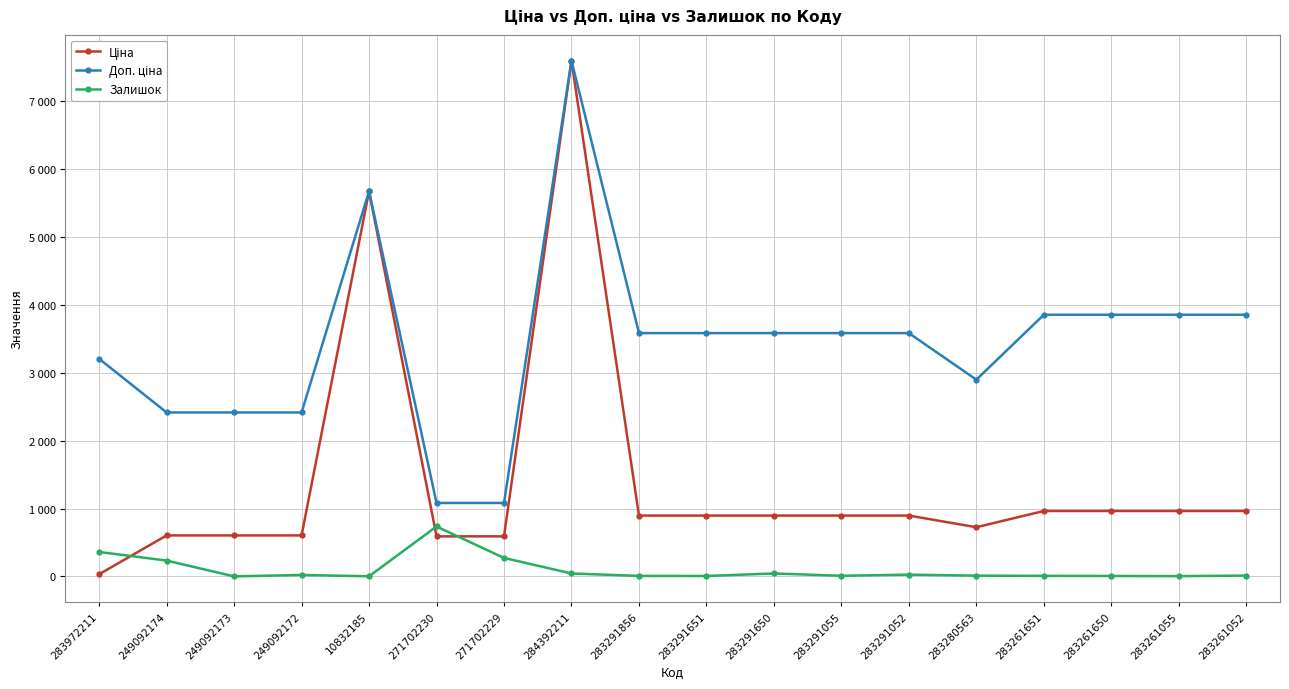

Is this an area chart (filled region under the line)?

No